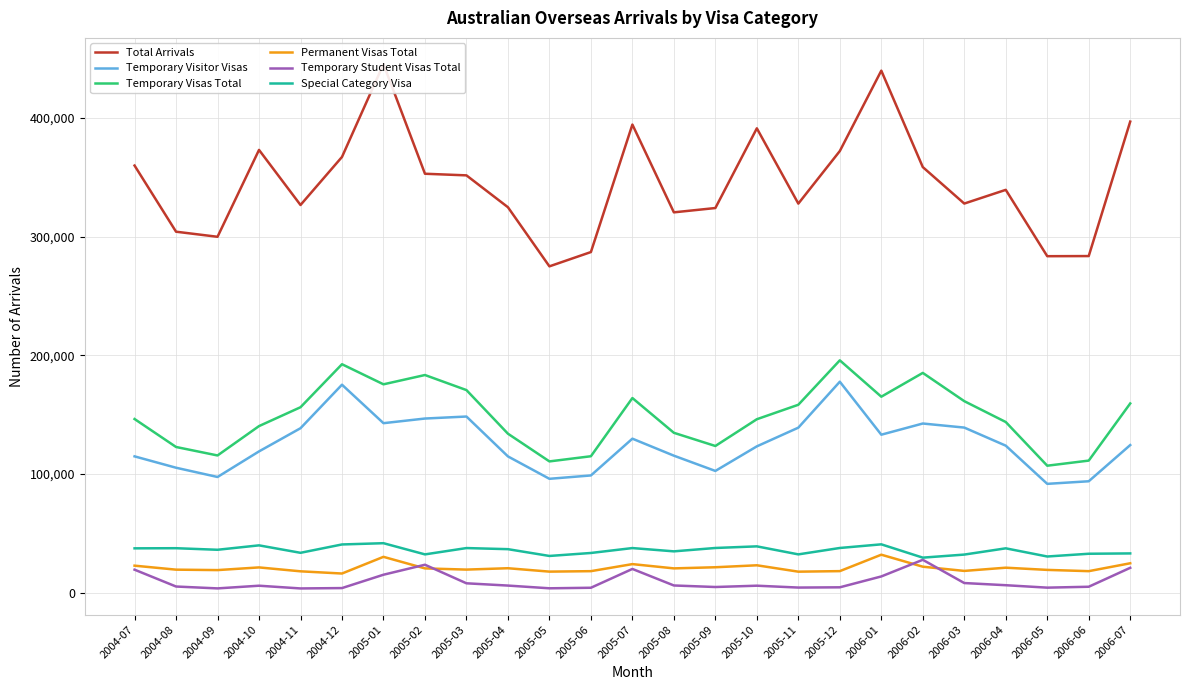

At which label does Permanent Visas Total reach its peak?

2006-01